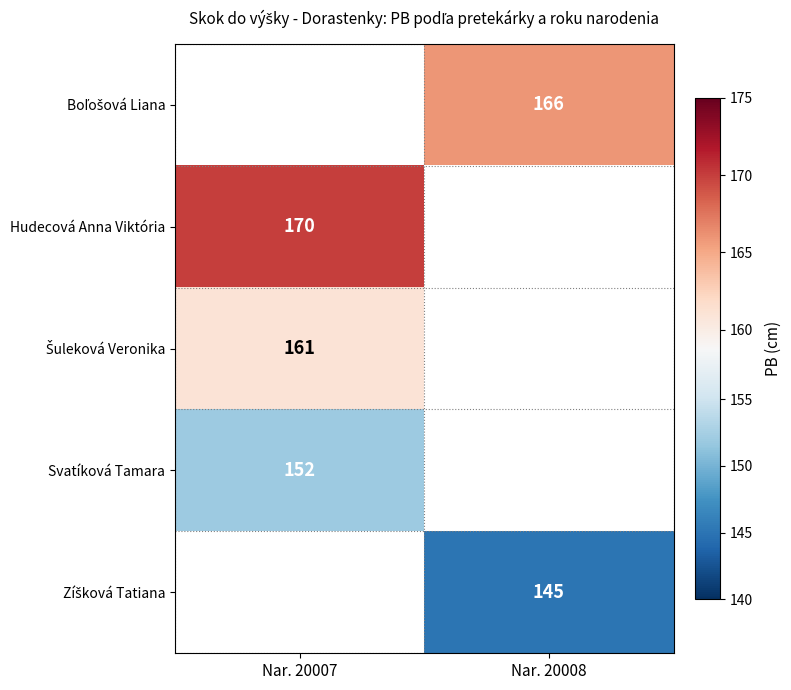

What is the minimum value shown in the chart?

145.0